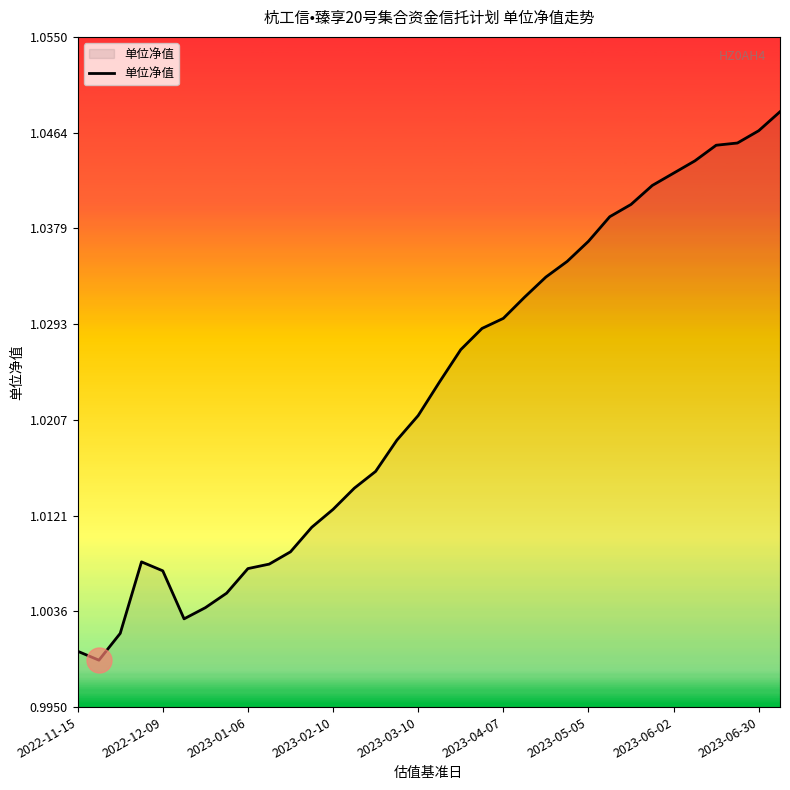

How many lines are shown in the chart?

1